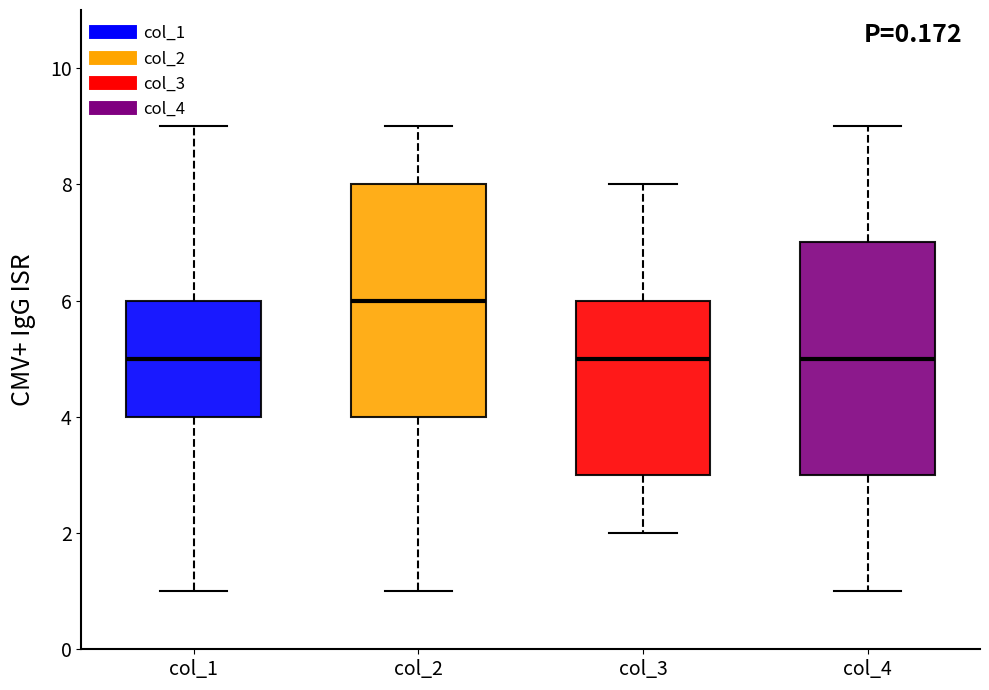

Where does the upper whisker of the box for col_2 end on the y-axis? The values are not printed on the chart, so give them approximately, as read against the axis.

9